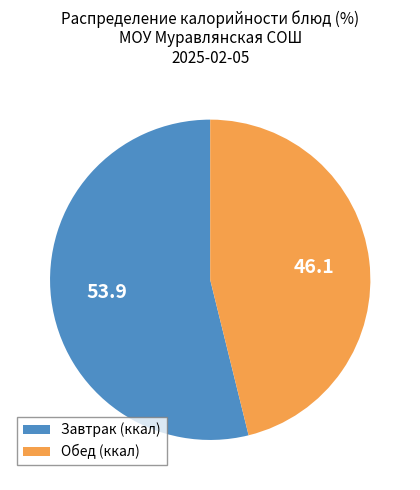

Approximately how many times larger is the value at Обед (ккал) compared to Завтрак (ккал)?

0.9